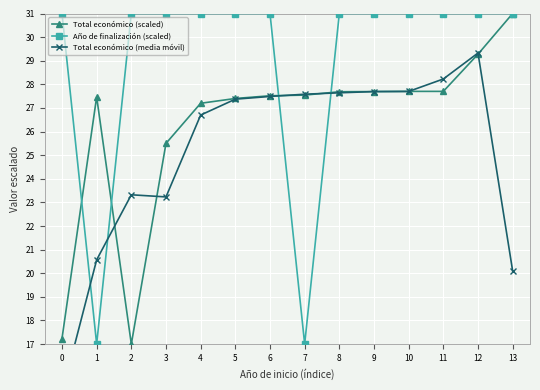

The Año de finalización (scaled) series shows 15.9 at 3. True or false?

False